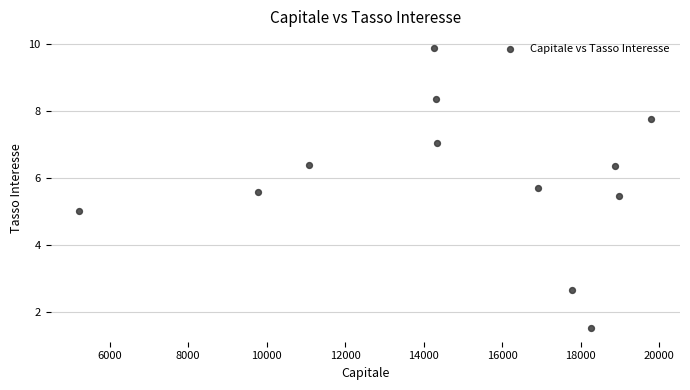

What is the average Y value?

6.0